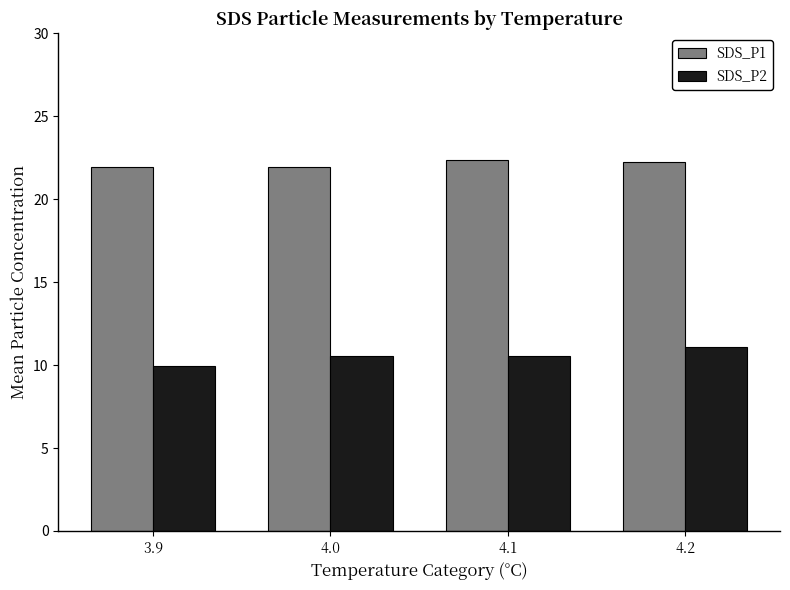

Which series changed the most between 3.9 and 4.1?

SDS_P2